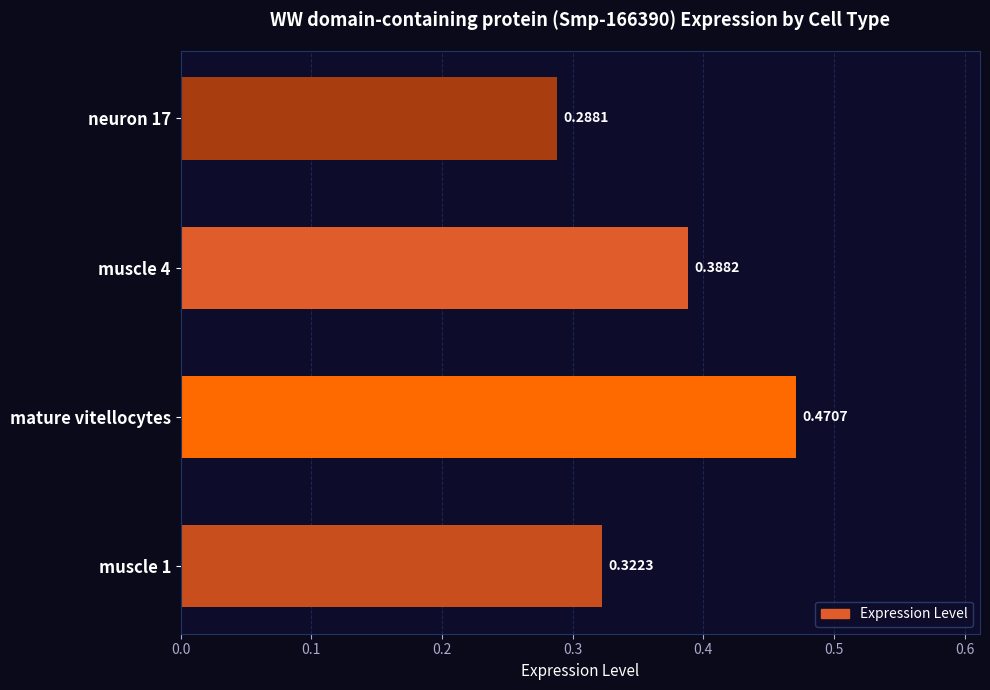

List the labels in order of value, largest first.

mature vitellocytes, muscle 4, muscle 1, neuron 17